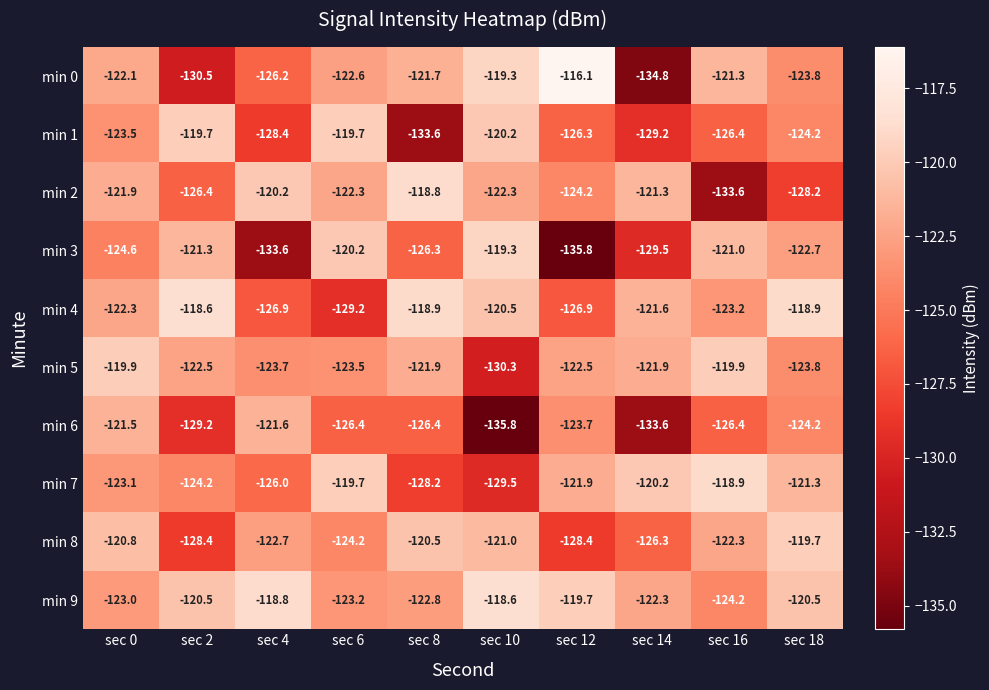

What is the maximum value shown in the chart?

-116.1